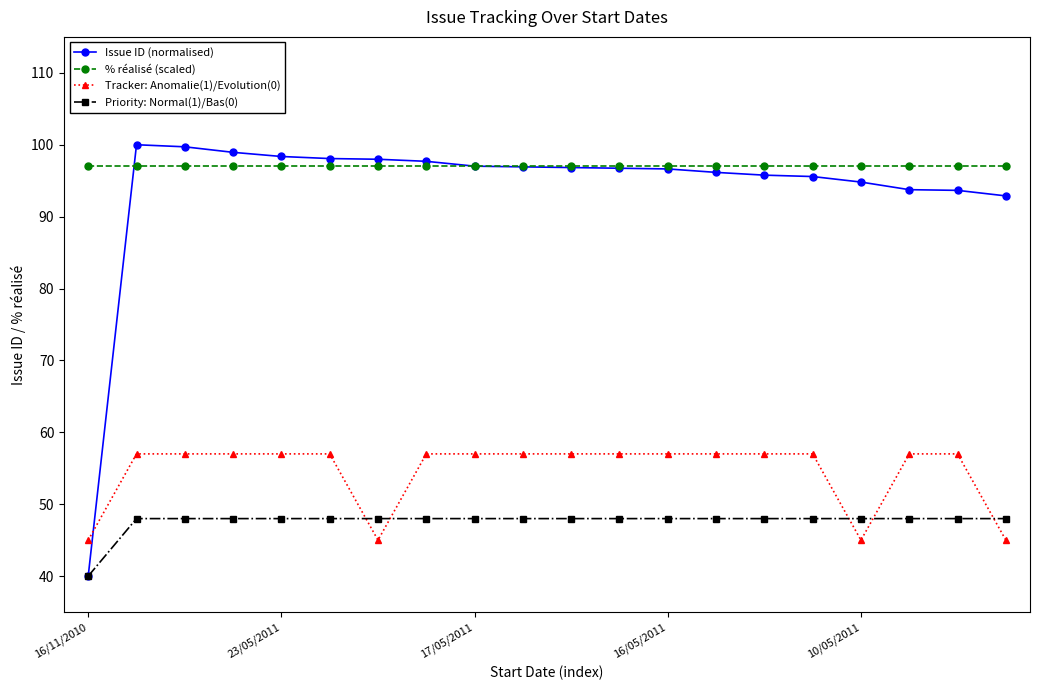

How many categories are shown in the chart?

20